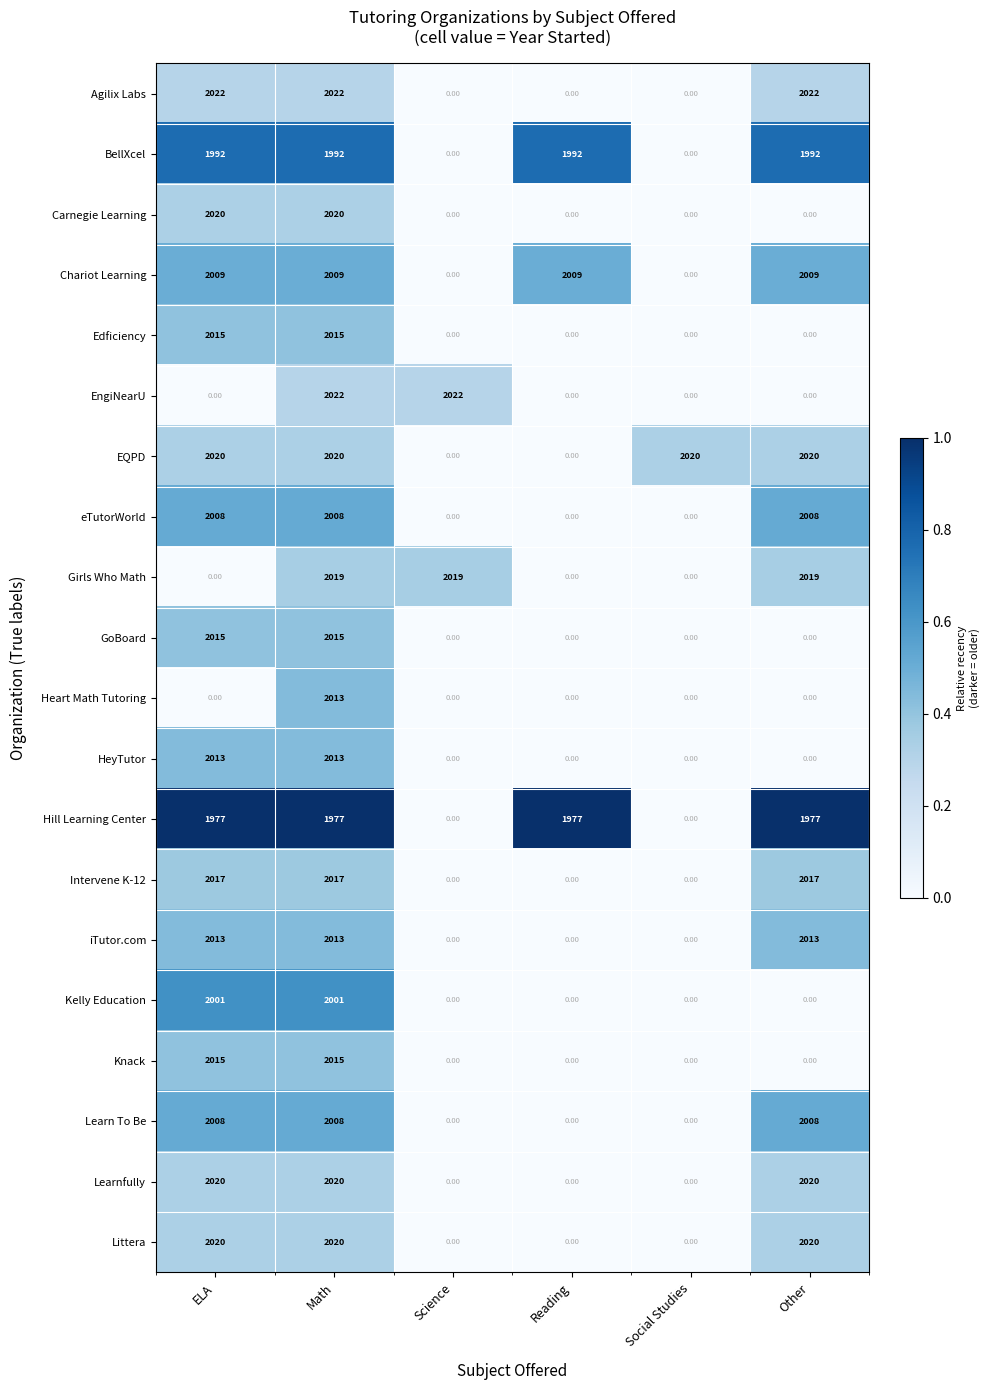

How many categories are shown in the chart?

6